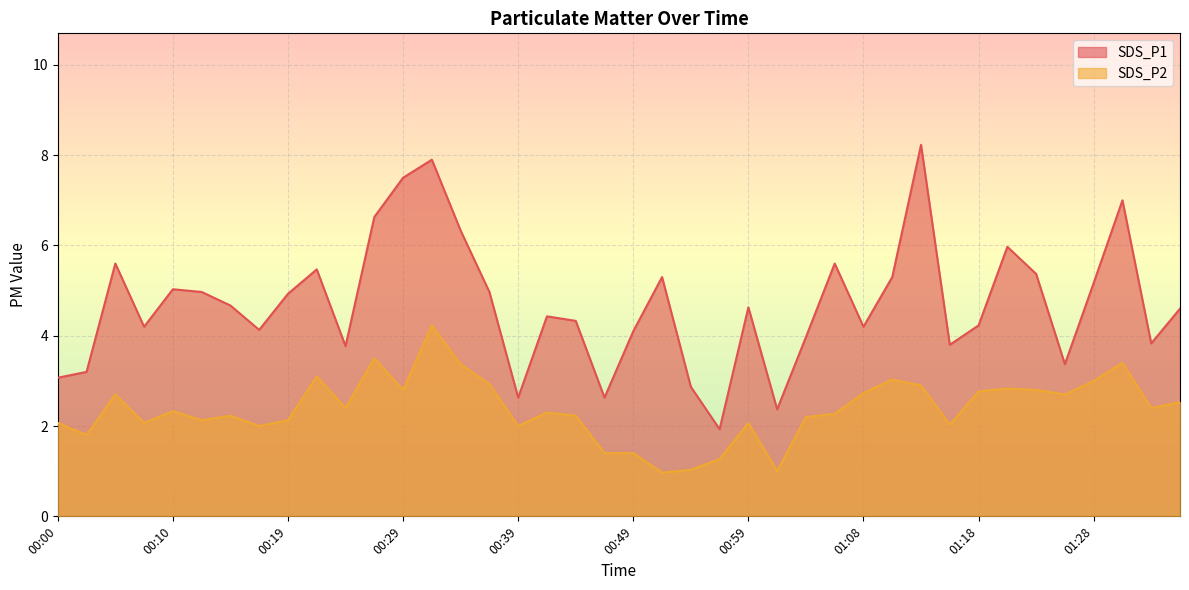

At which category is the sum across all series the highest?

00:31